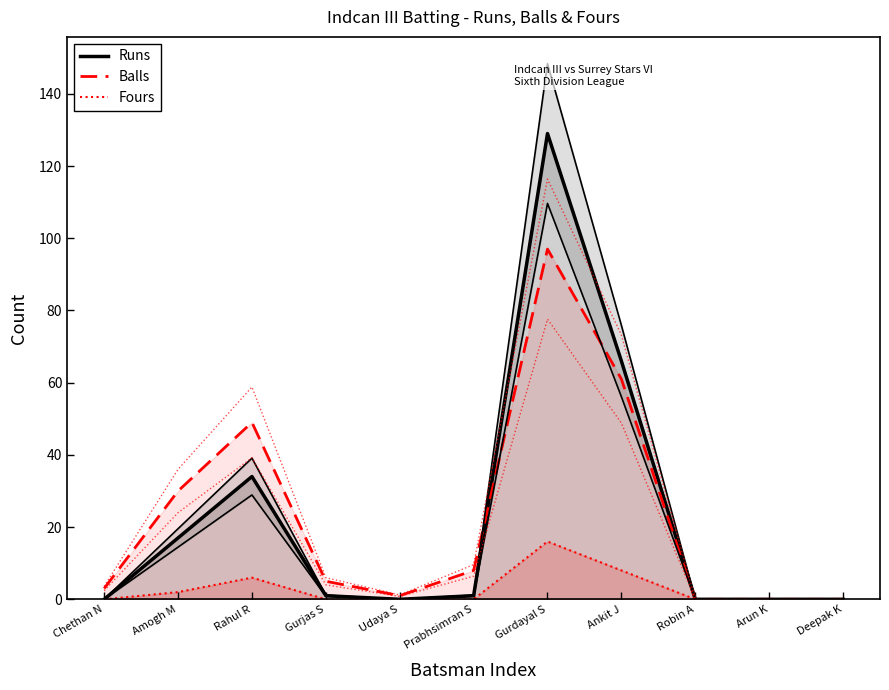

The value of Balls at Gurdayal S is 97. True or false?

True